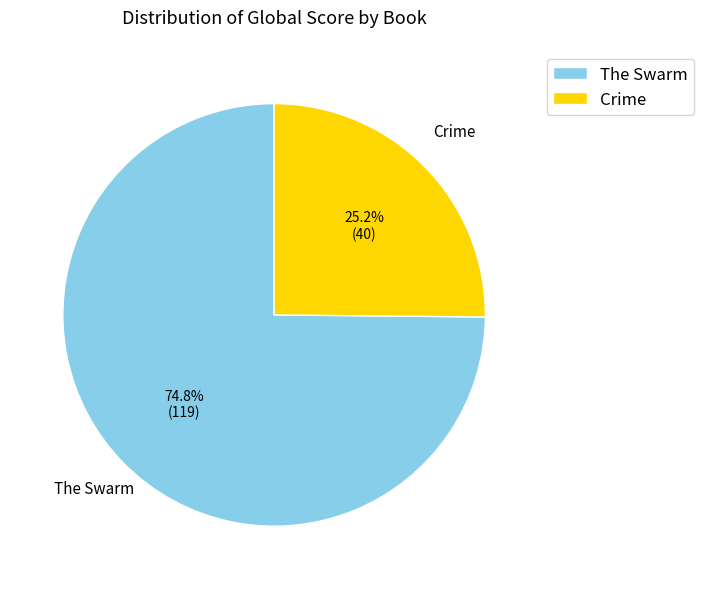

Rank the categories by value from highest to lowest.

The Swarm, Crime